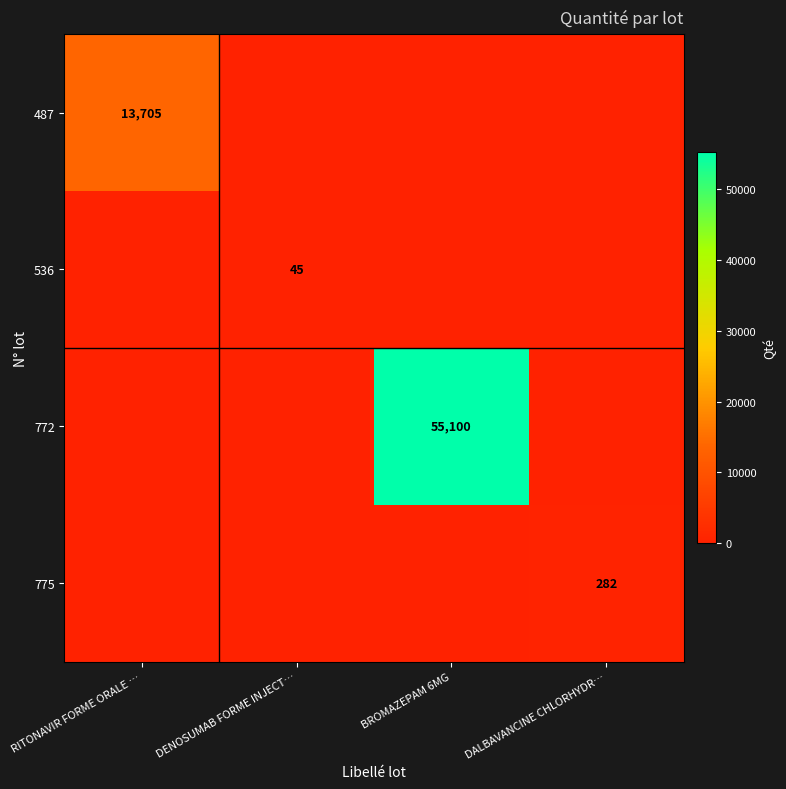

True or false: 536 has a value of 61 at DENOSUMAB FORME INJECT….

False